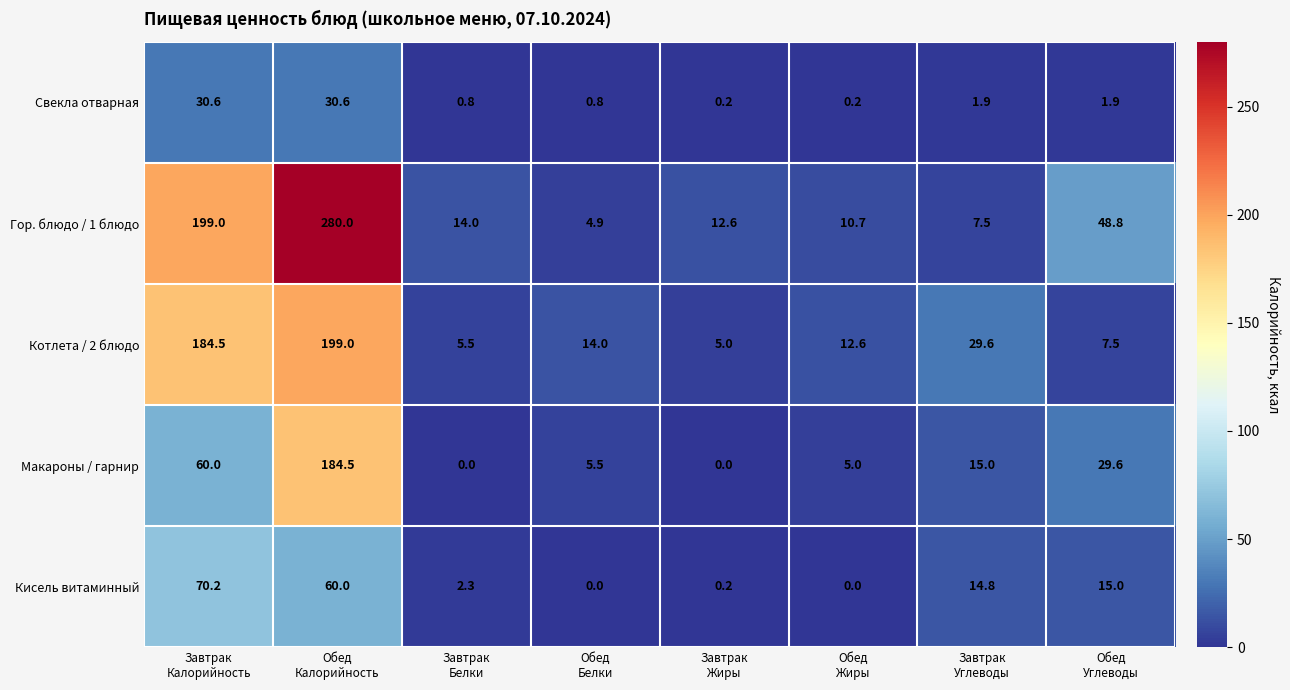

At how many categories does at least one series exceed 43?

3